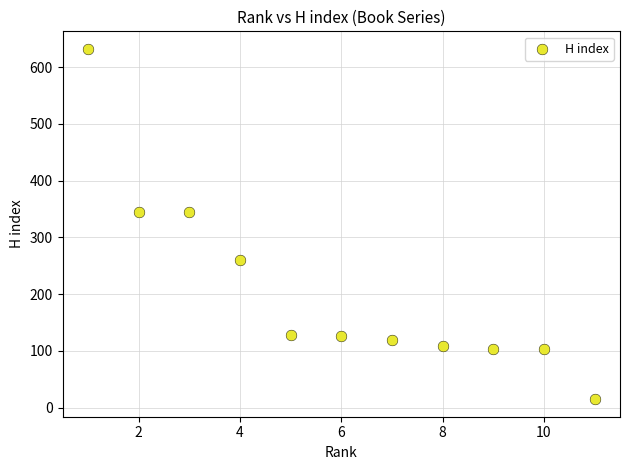

What is the range of X values (max minus min)?

10